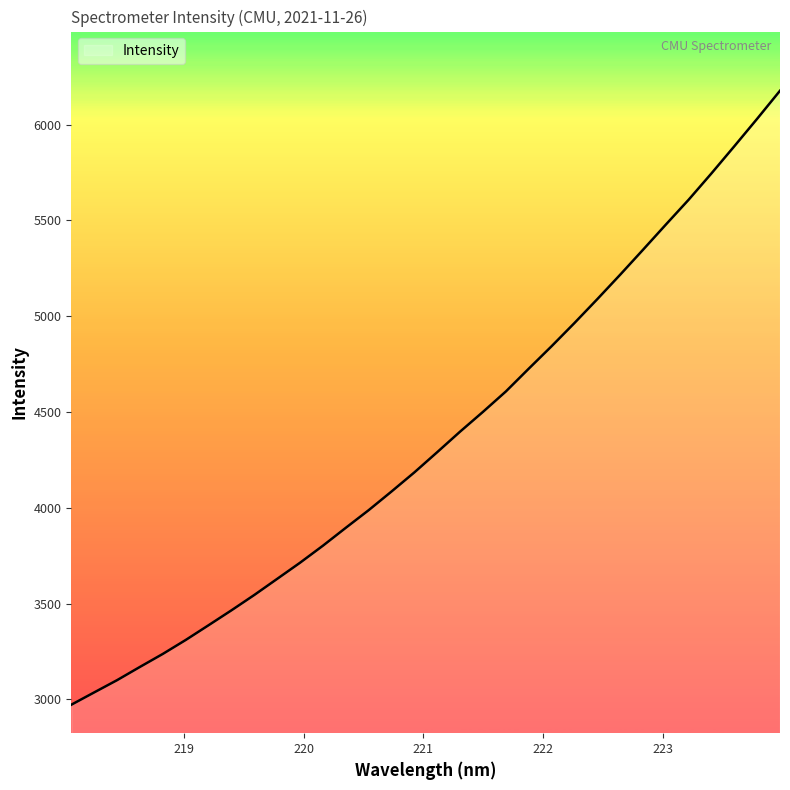

Does the chart have visible grid lines?

No